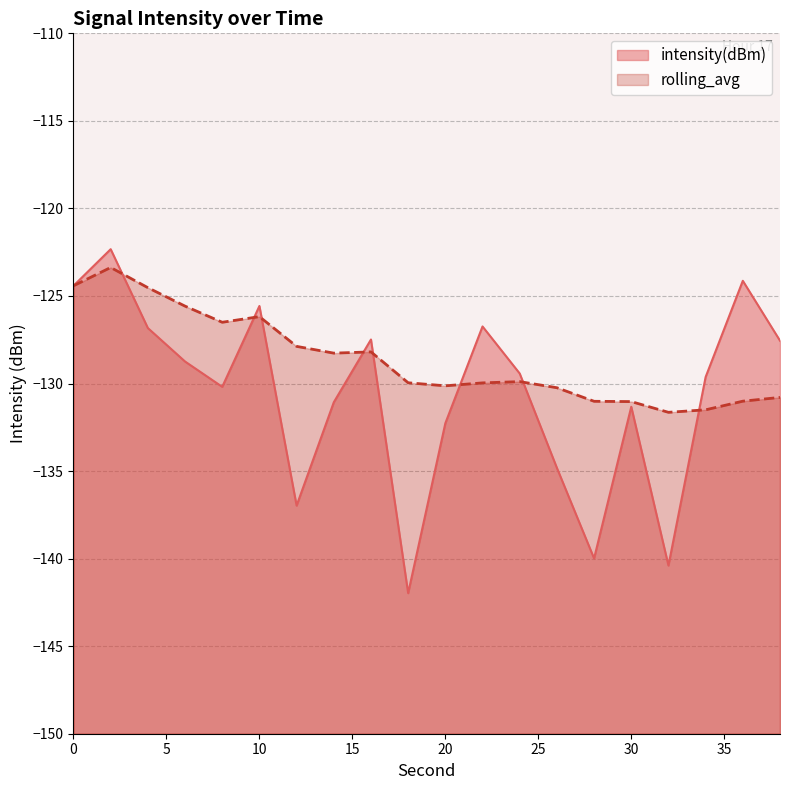

Does the chart have visible grid lines?

Yes